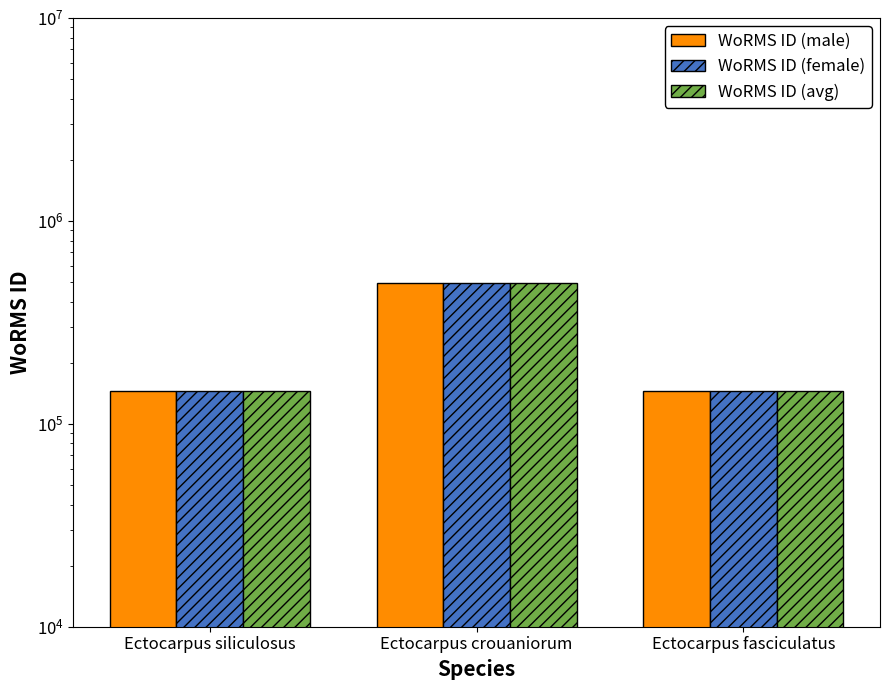

Reading right to left, what are all the values shown in this chart?

WoRMS ID (male): 145404	496828	145410
WoRMS ID (female): 145404	496828	145410
WoRMS ID (avg): 145404	496828	145410